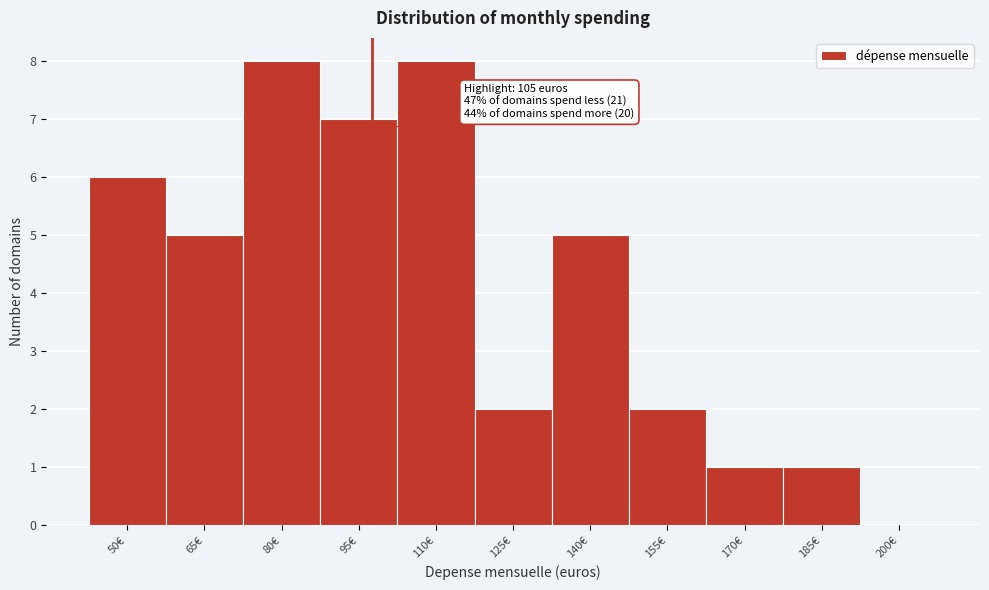

Reading left to right, transcribe all the data shown in this chart.

50€=6	65€=5	80€=8	95€=7	110€=8	125€=2	140€=5	155€=2	170€=1	185€=1	200€=0